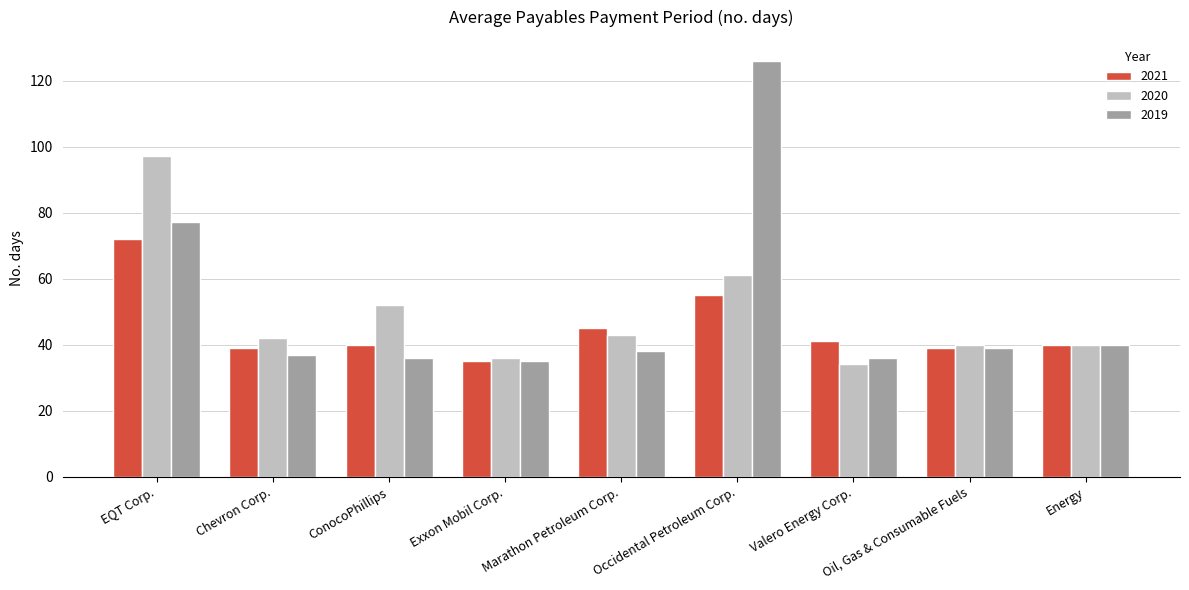

List the series in order of their overall mean, highest first.

2019, 2020, 2021